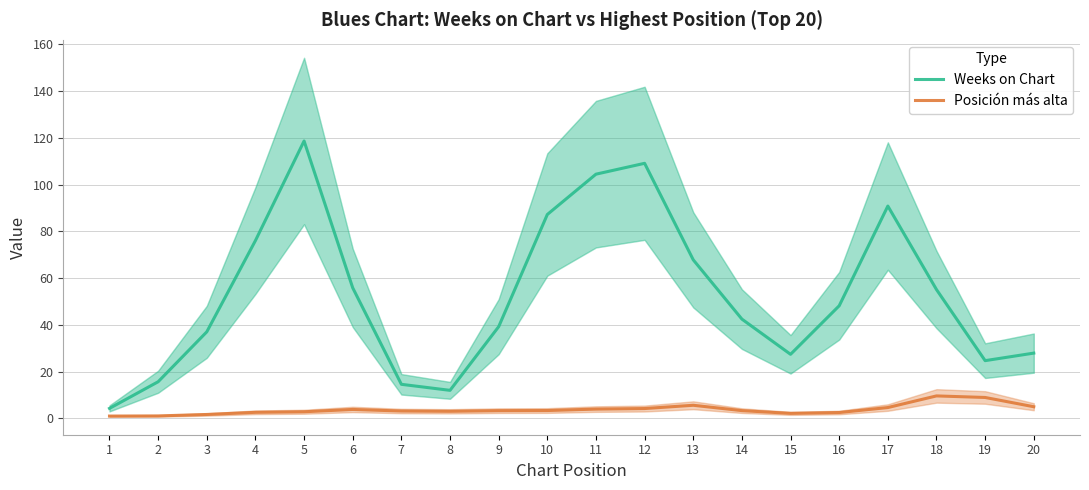

At which label is Weeks on Chart closest to 61?

6